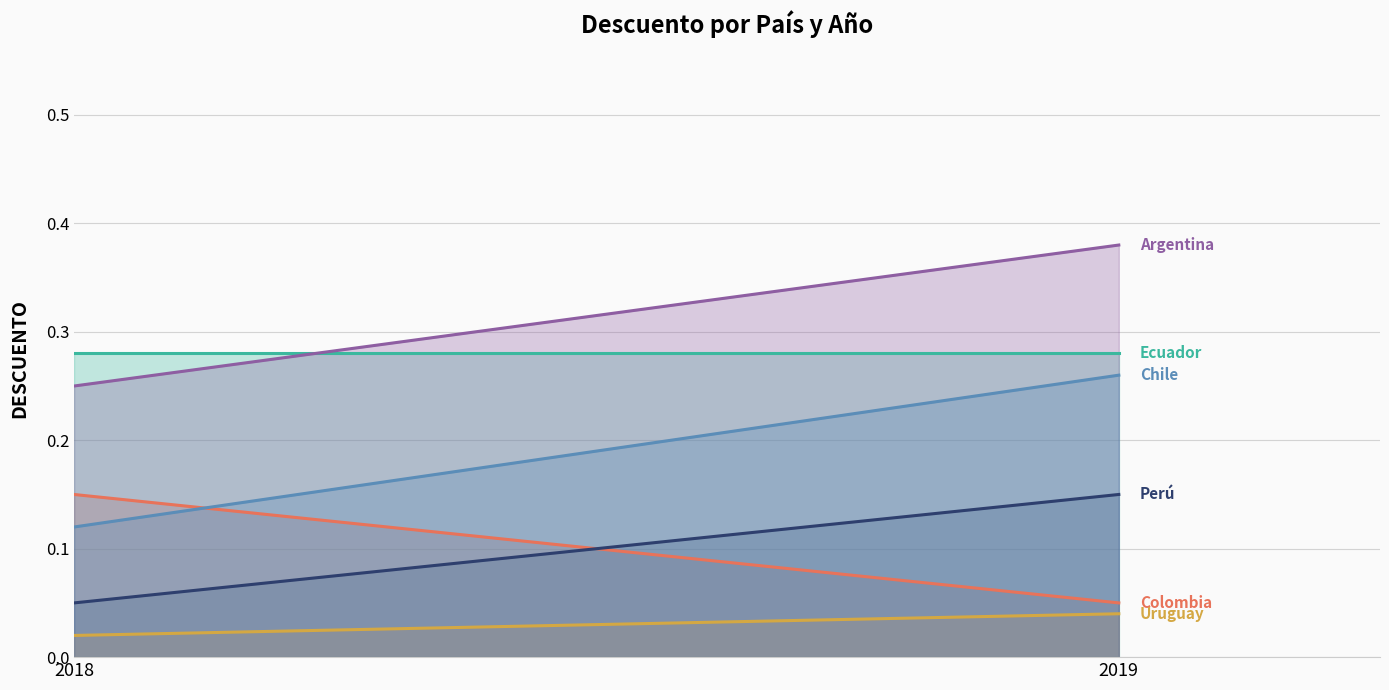

What are all the series names shown in the legend?

Colombia, Perú, Ecuador, Uruguay, Argentina, Chile